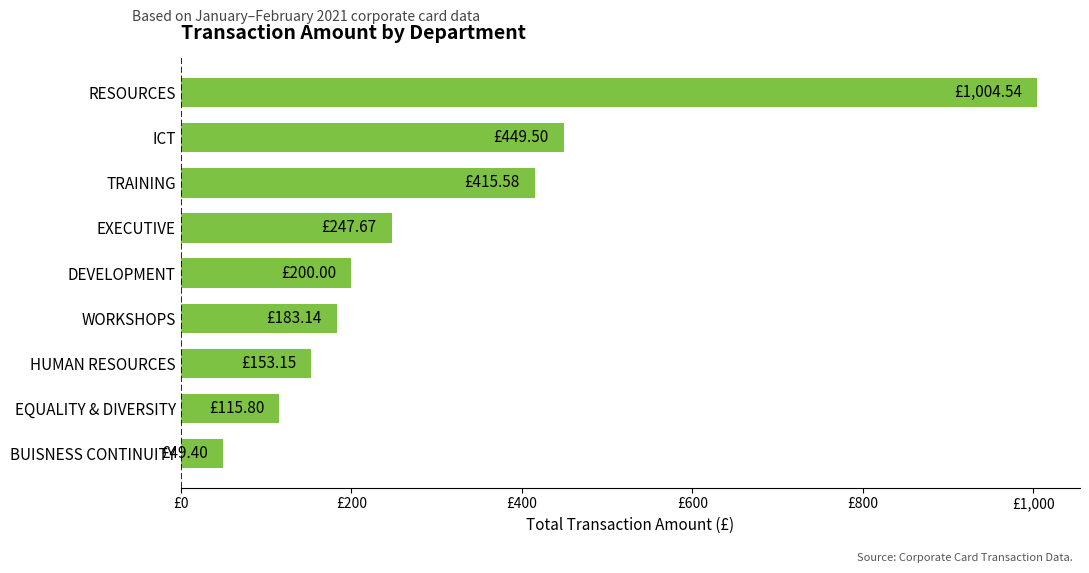

What is the sum of all values?

2818.8